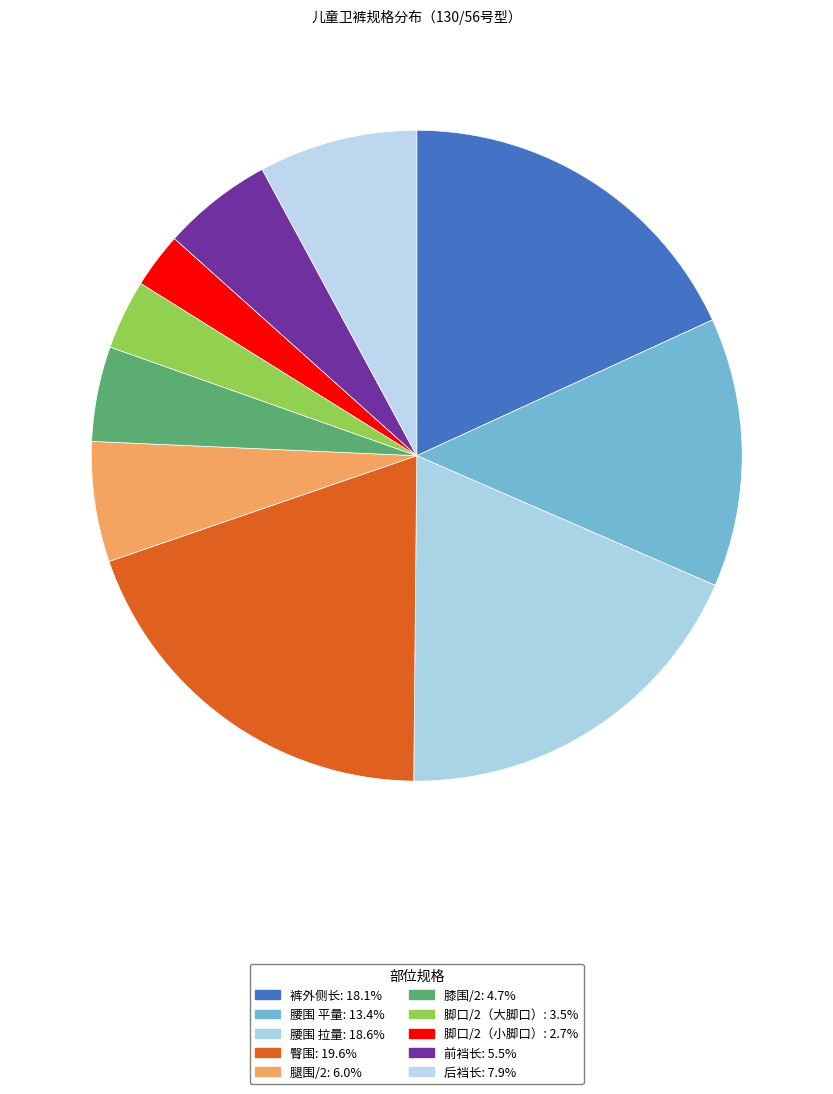

Is there any slice that represents more than half of the pie?

No